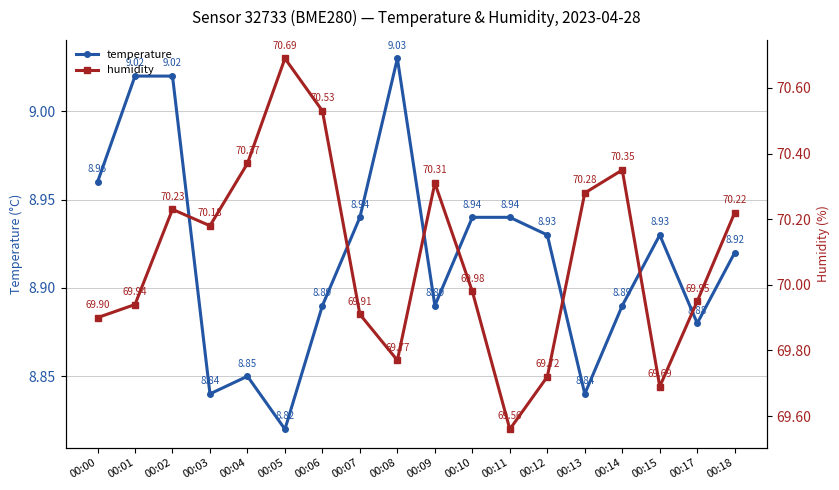

True or false: humidity and temperature cross at least once.

False